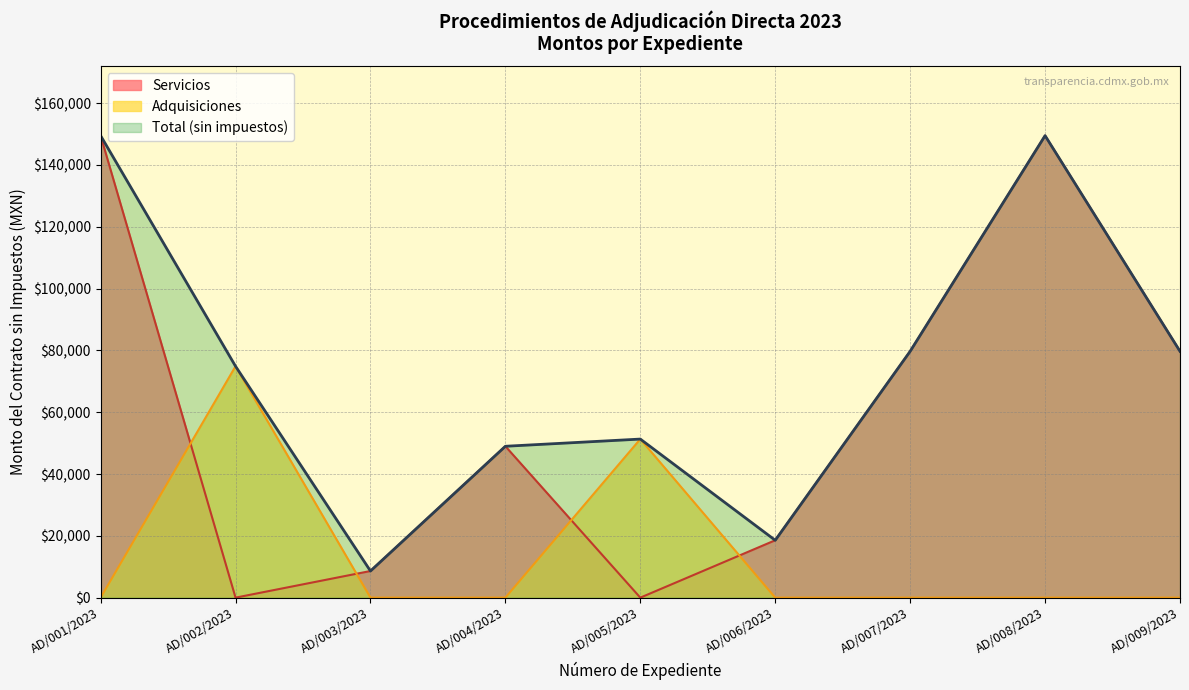

How many times do Servicios and Adquisiciones cross each other?

4